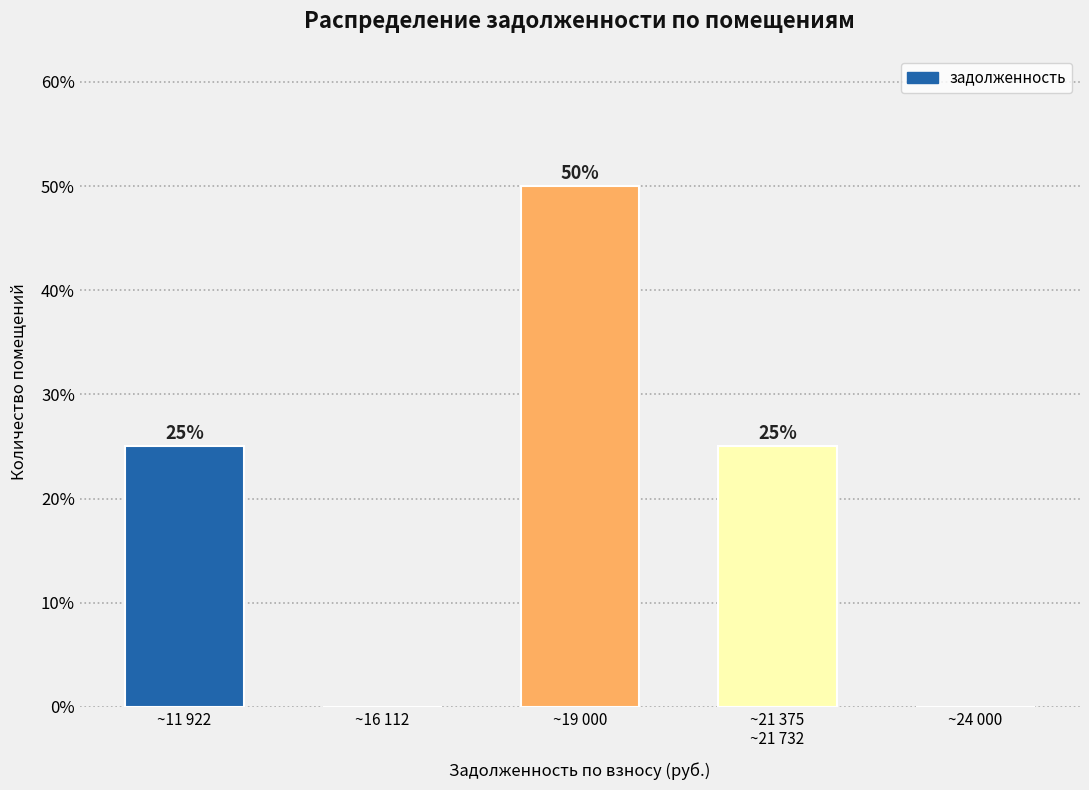

How many values are between 0 and 25?

4